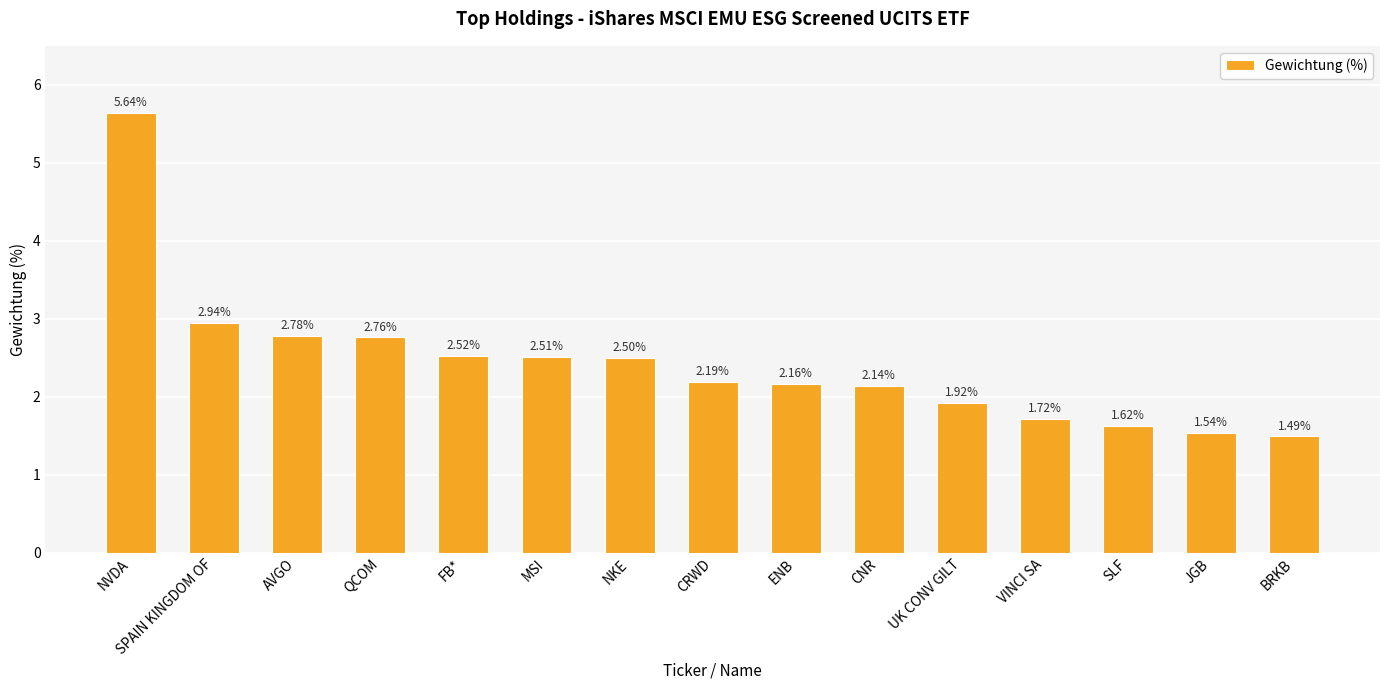

At which label is the value closest to 3?

SPAIN KINGDOM OF